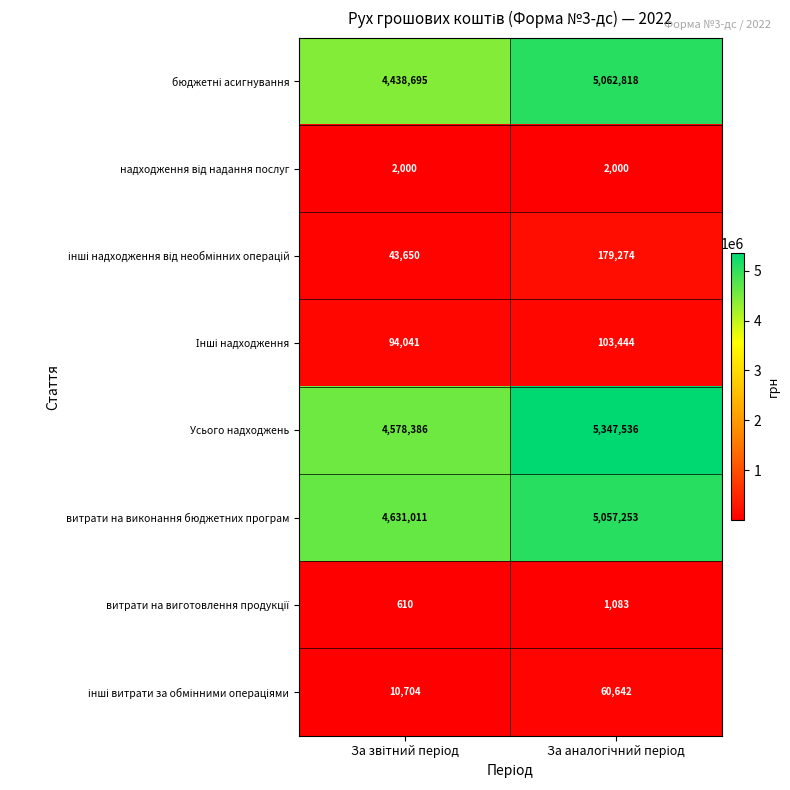

Which series has the largest range (max minus min)?

Усього надходжень